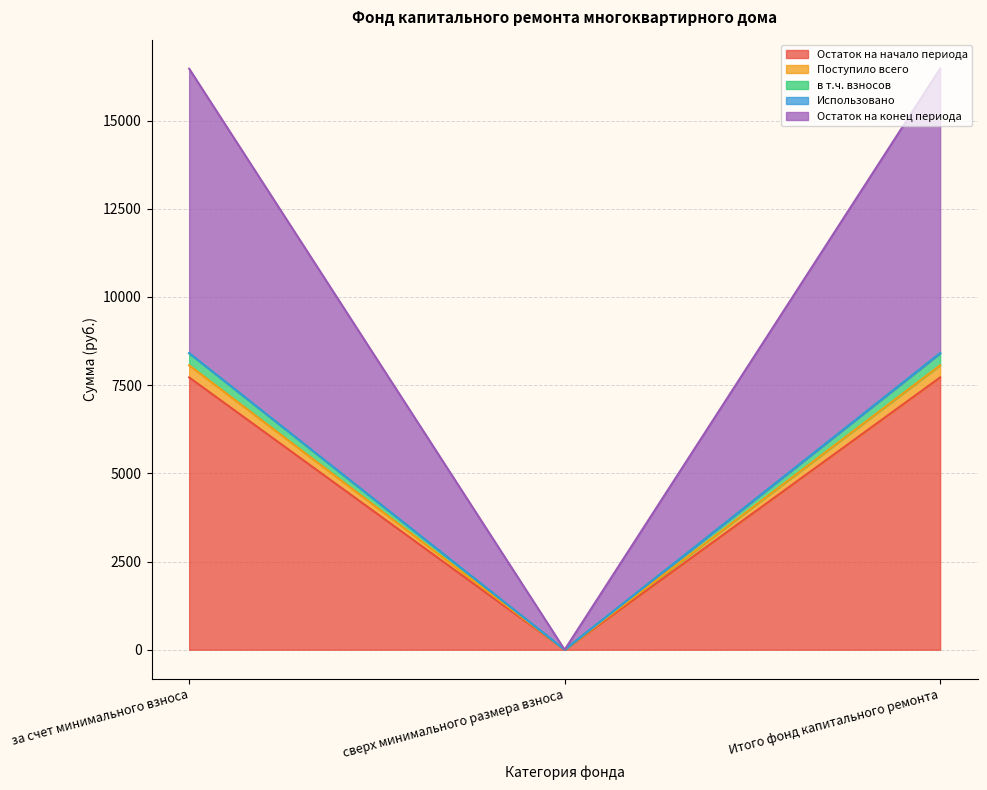

At which label does Остаток на начало периода reach its minimum?

сверх минимального размера взноса